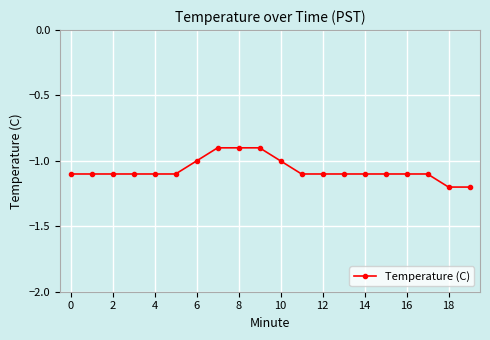

What is the value of the 18th point from the left?

-1.1